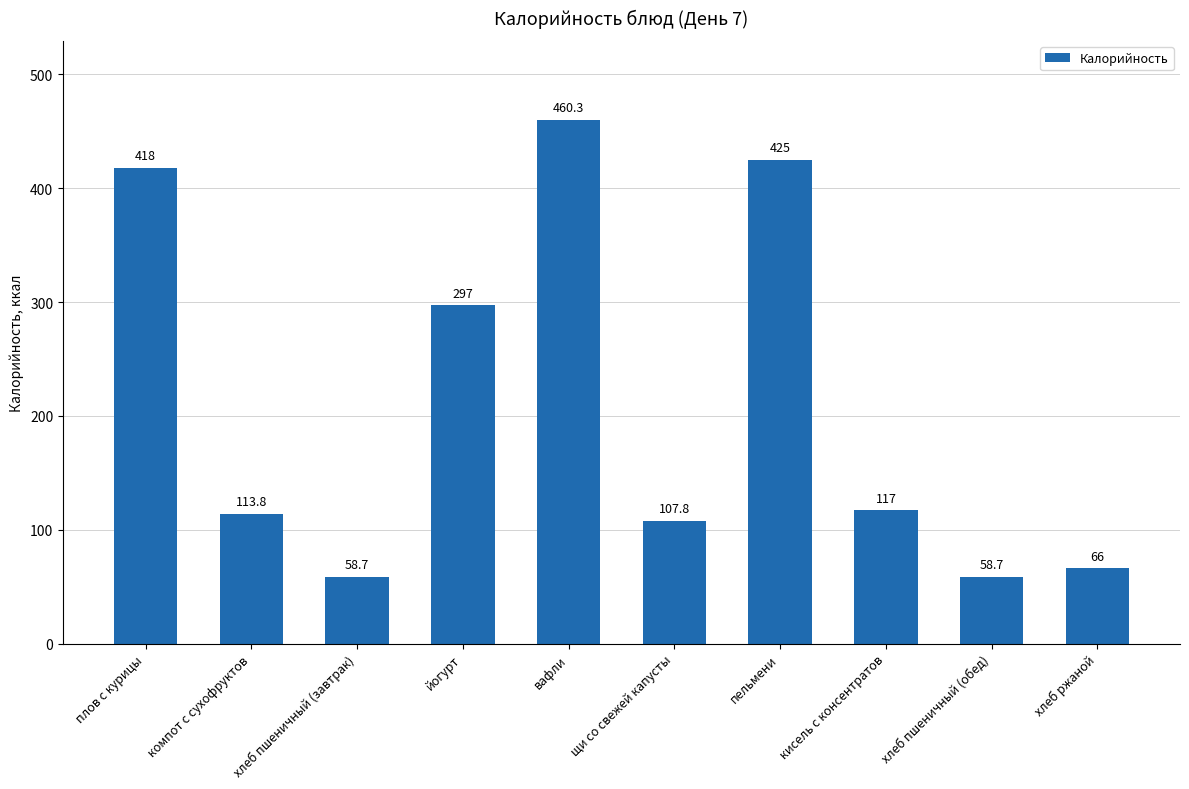

What is the minimum value shown in the chart?

58.7